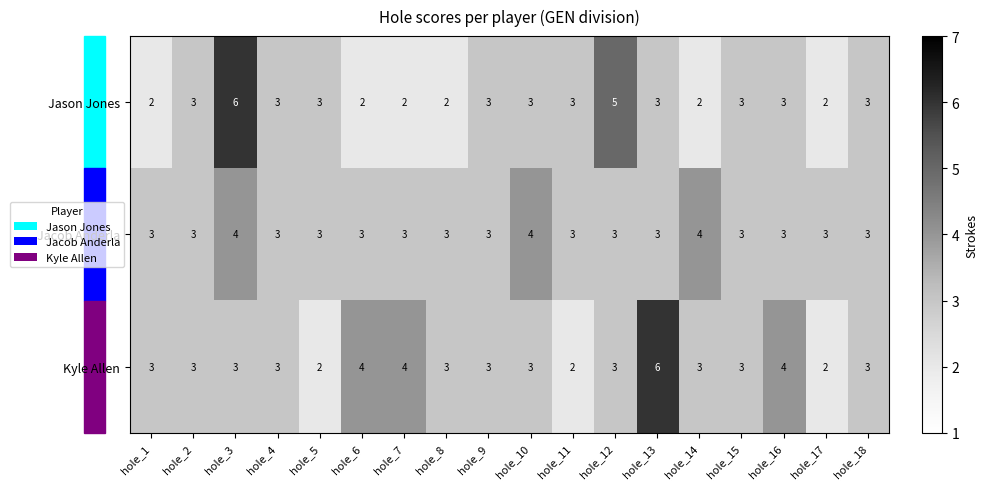

Rank the series at hole_3 from highest to lowest value.

Jason Jones, Jacob Anderla, Kyle Allen